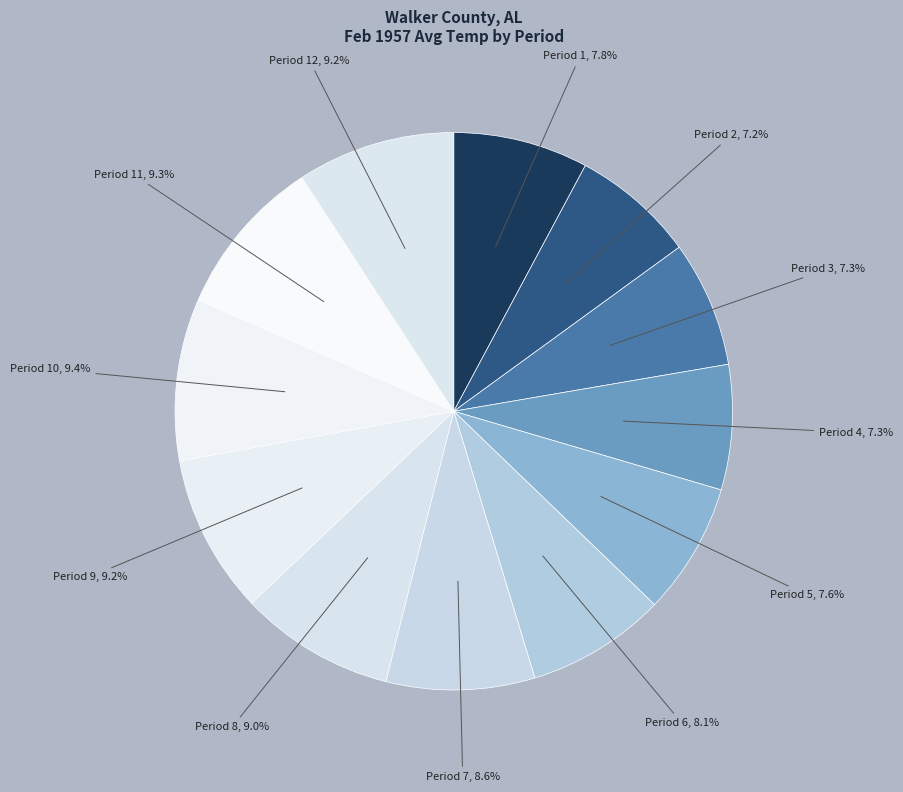

Do Period 12 and Period 4 together represent more than half of the pie?

No